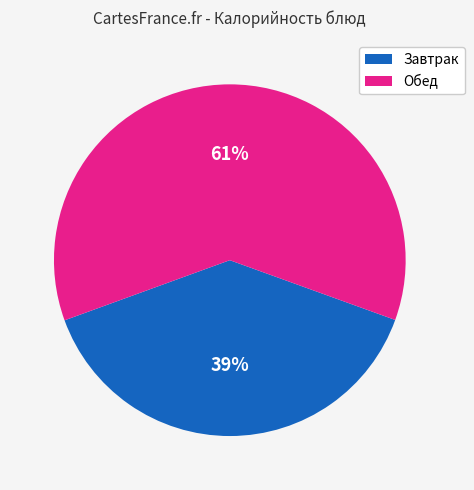

Is there any slice that represents more than half of the pie?

Yes